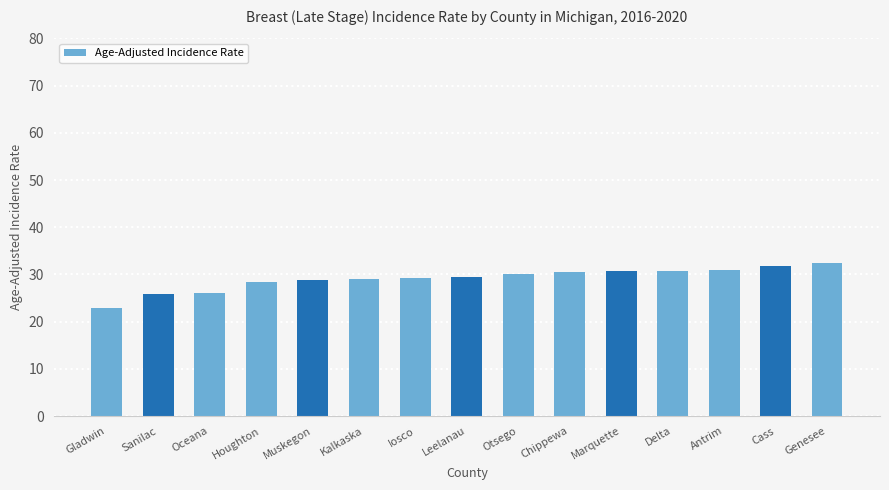

The chart shows a value of 14.4 at Oceana. True or false?

False